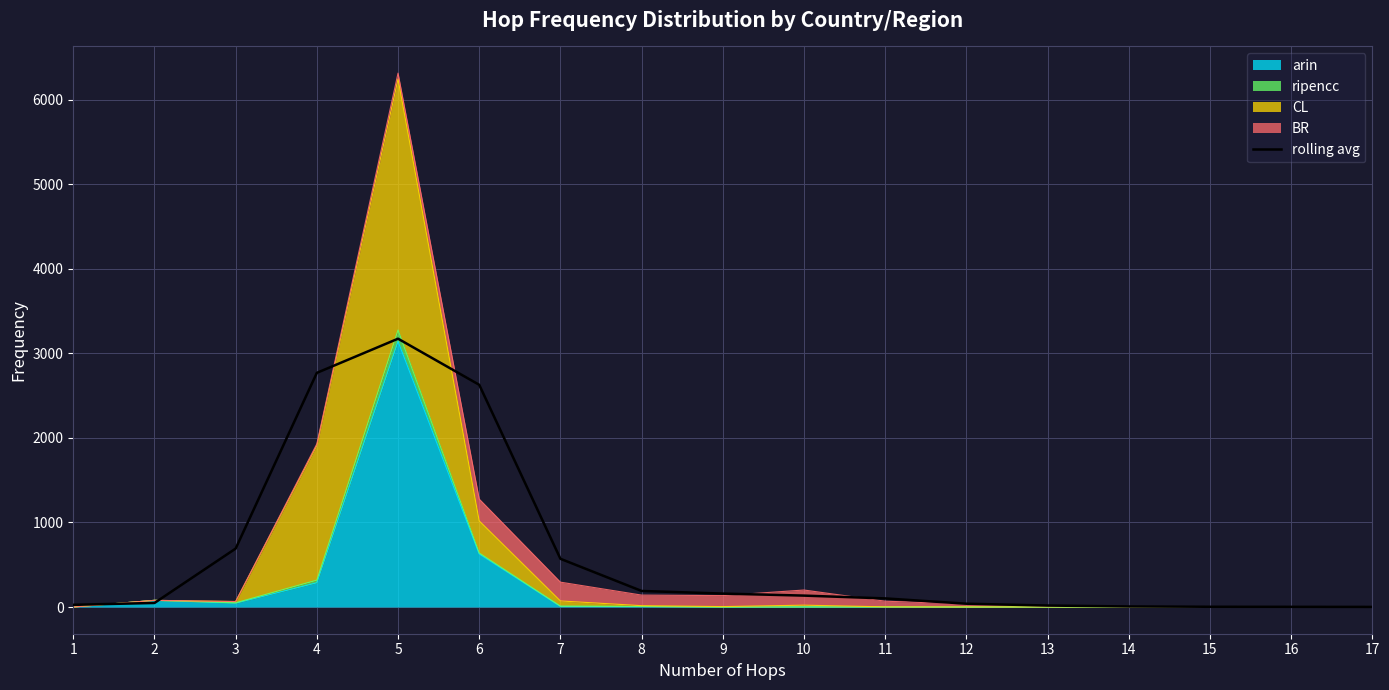

How many data points are less than 102?

8